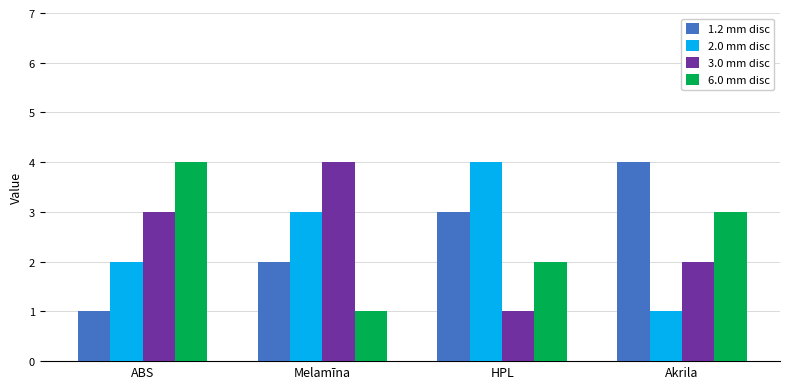

Reading left to right, extract all data points from this chart.

1.2 mm disc: 1	2	3	4
2.0 mm disc: 2	3	4	1
3.0 mm disc: 3	4	1	2
6.0 mm disc: 4	1	2	3